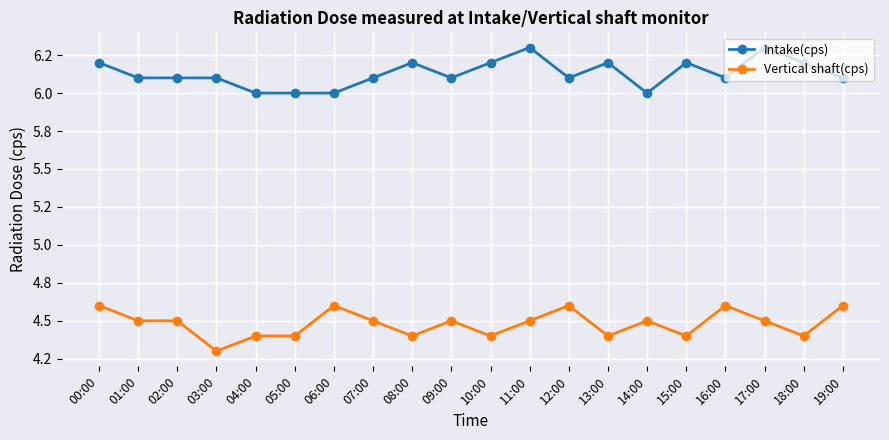

What are all the series names shown in the legend?

Intake(cps), Vertical shaft(cps)